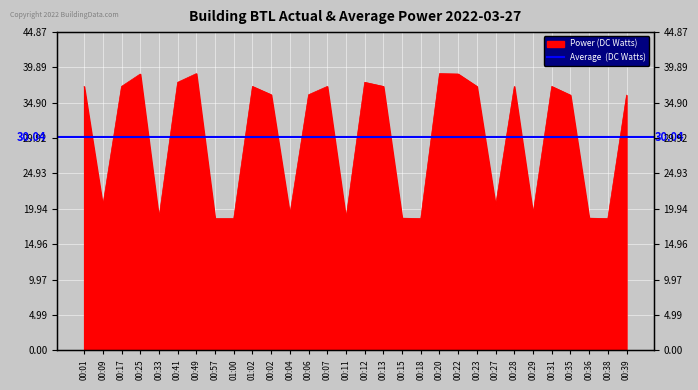

Between 00:33 and 00:38, which is larger?

00:33